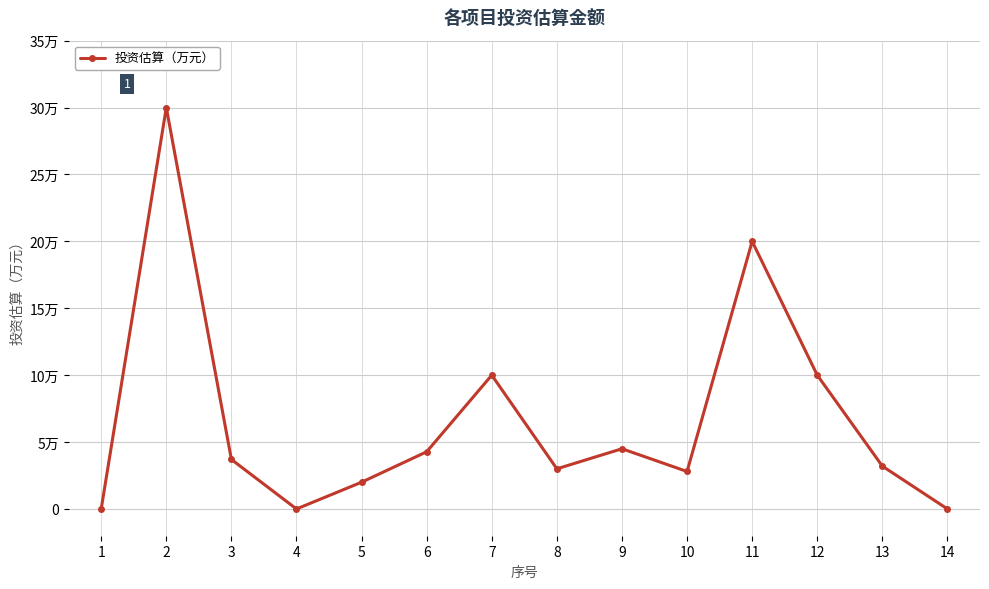

What is the value of the 5th point from the left?

2.0